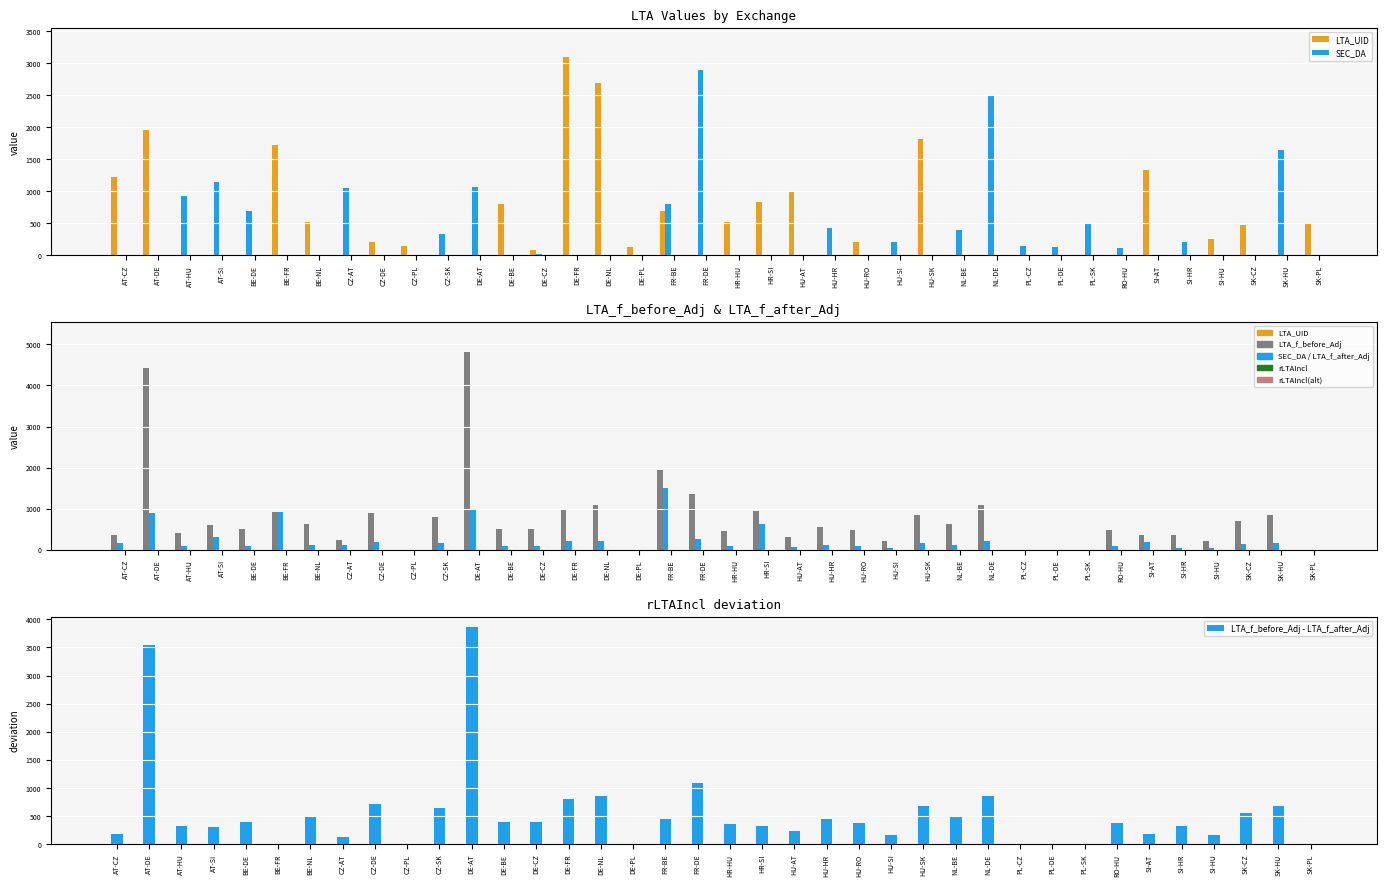

Are the bars grouped side by side (vs. stacked)?

Yes